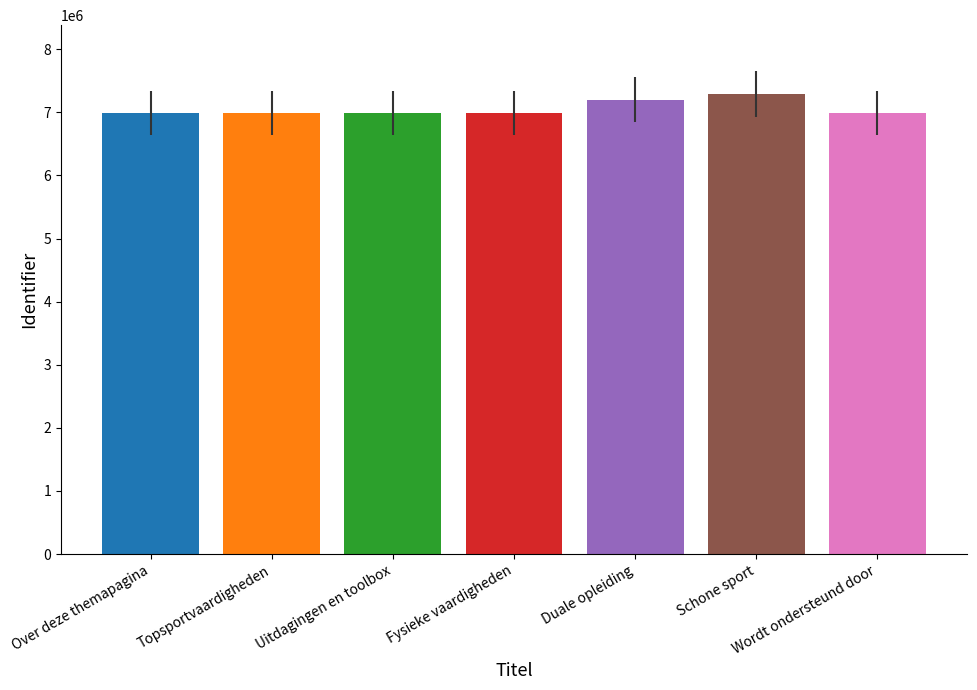

How many data points does each series have?

7